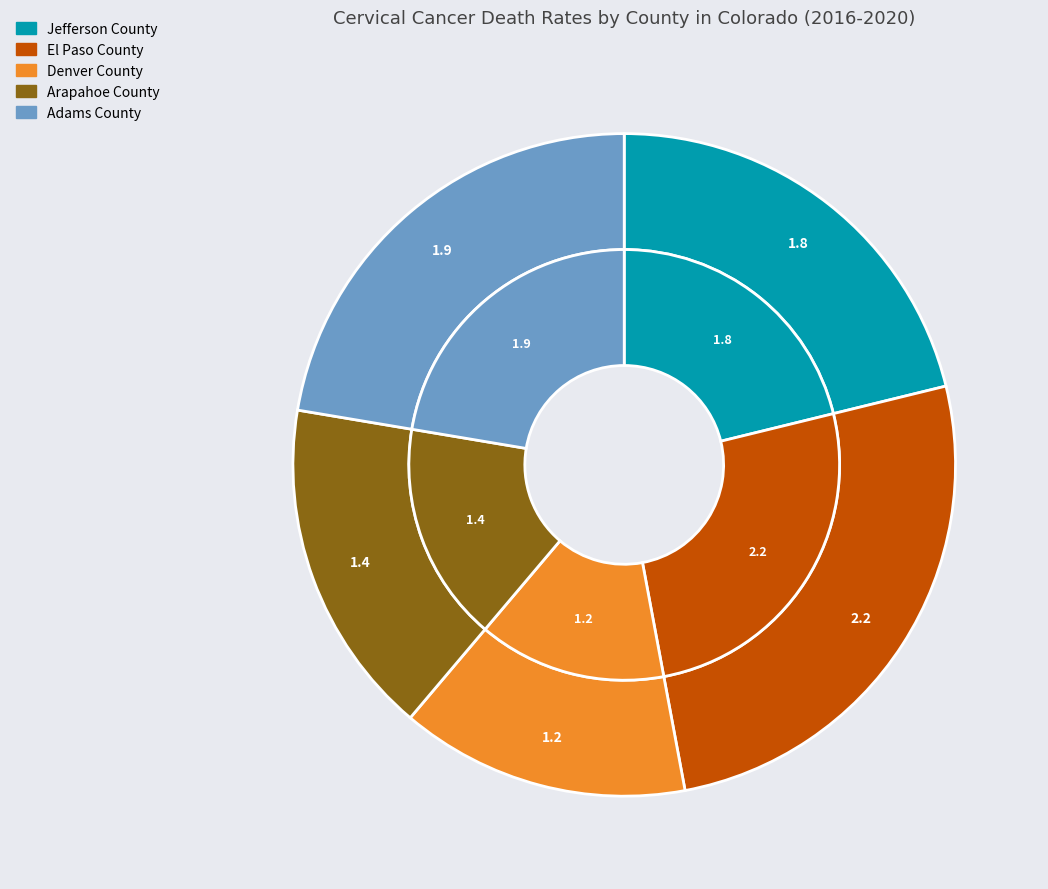

How many slices are in this pie chart?

5